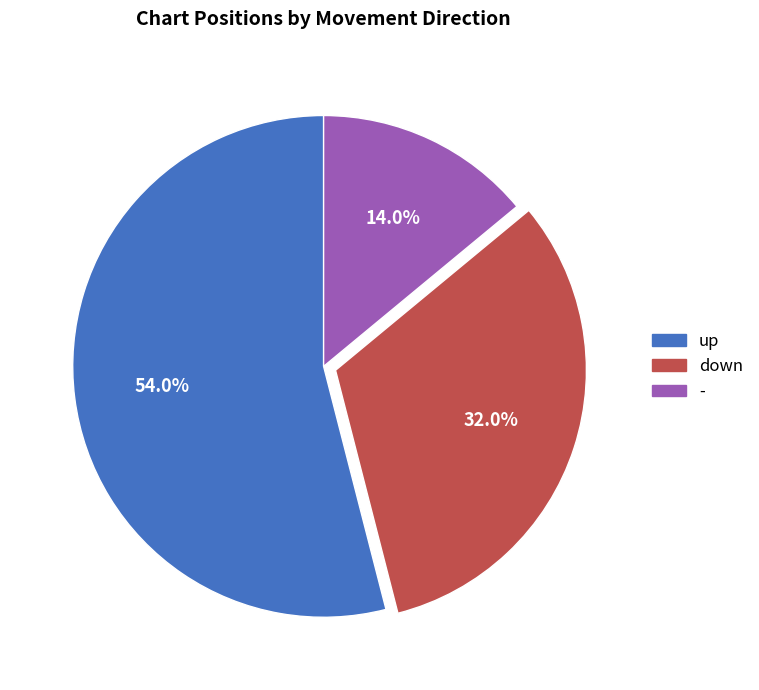

Between down and up, which is larger?

up